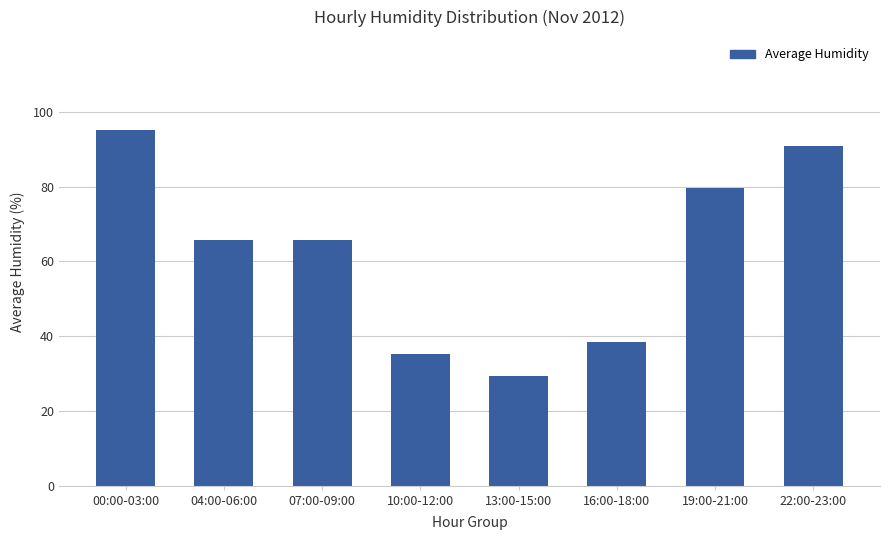

What is the value of the 3rd bar from the left?

65.7